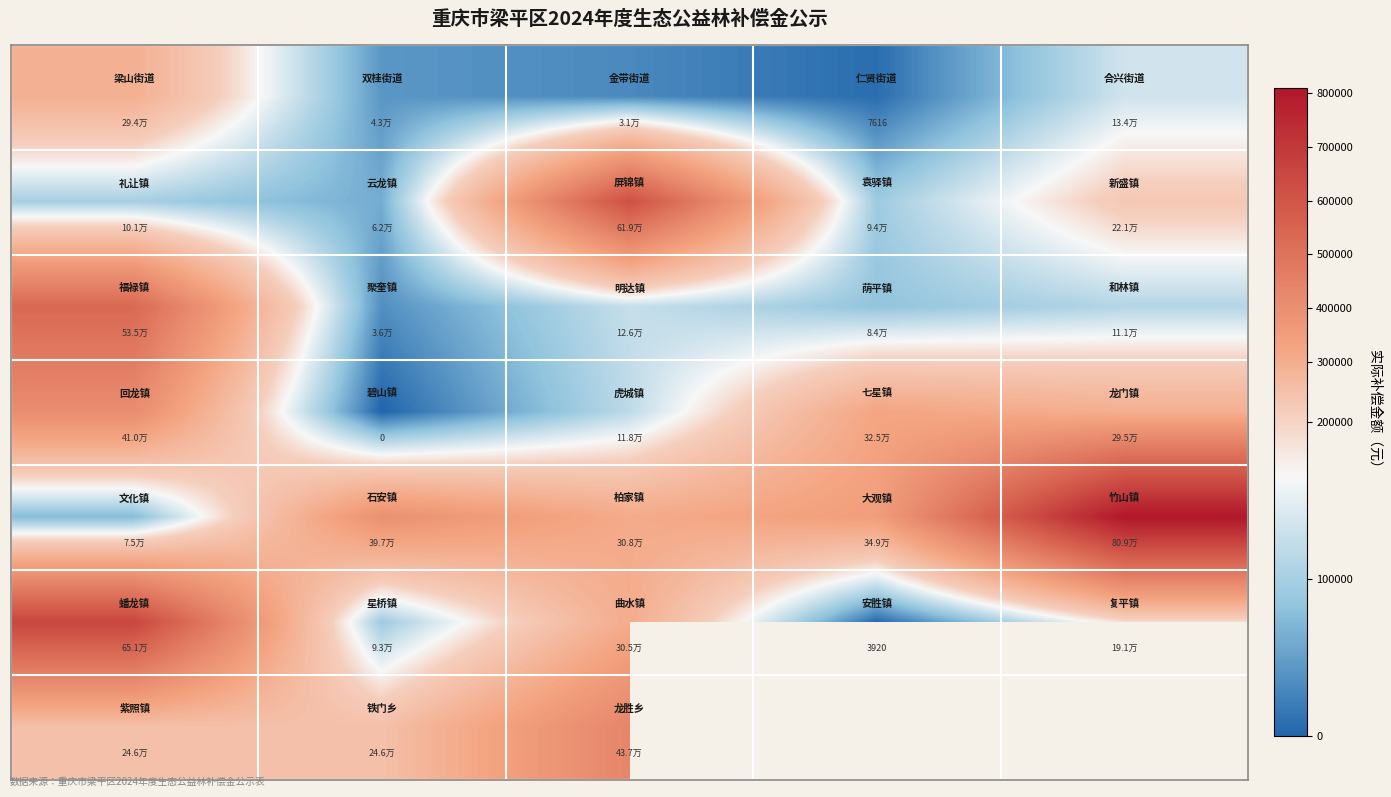

At how many categories does at least one series exceed 744553?

1